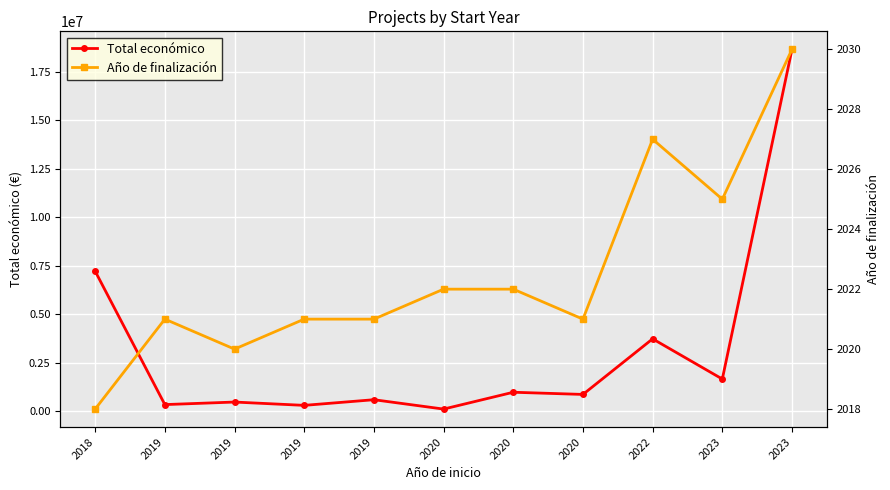

The Año de finalización series shows 2030 at 2023. True or false?

True